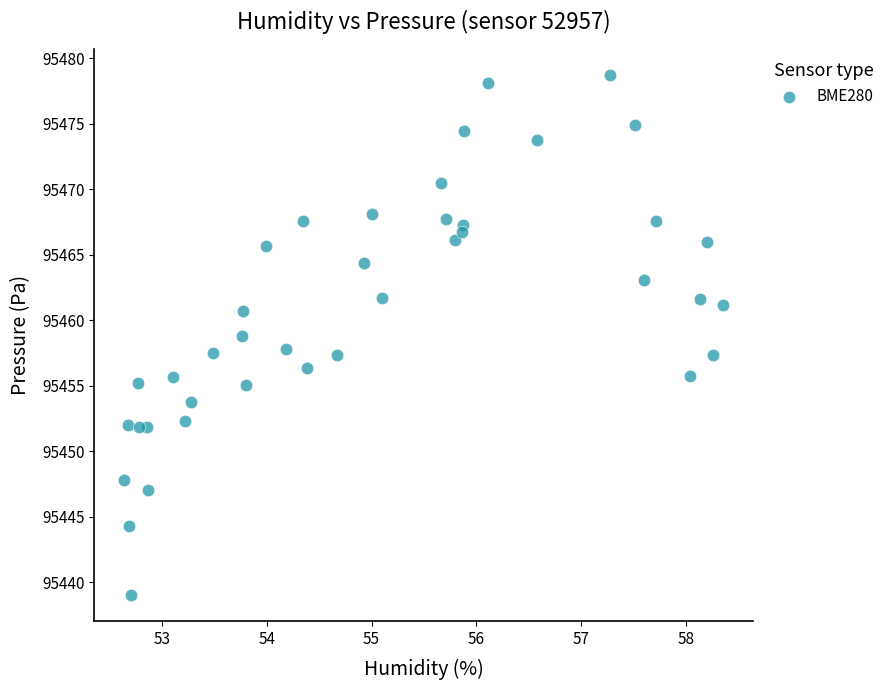

What is the range of Y values (max minus min)?

39.7